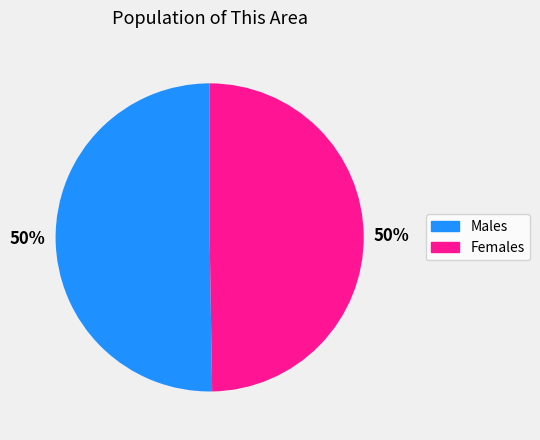

To the nearest percent, what is the average slice percentage?

50%